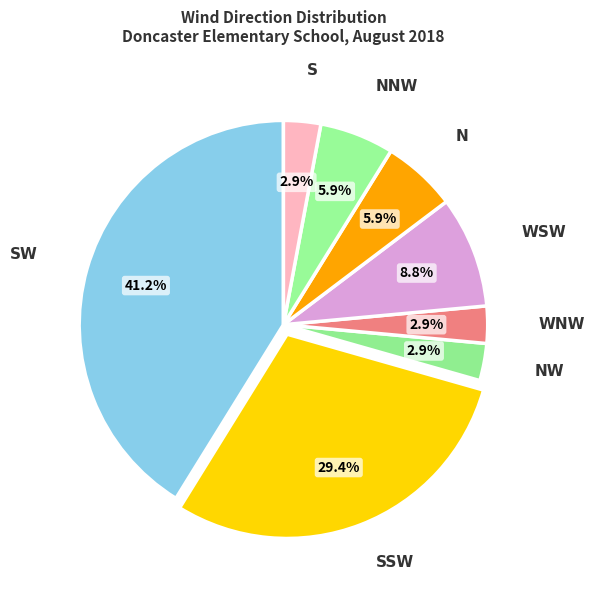

To the nearest percent, what percentage of the pie is WSW?

9%